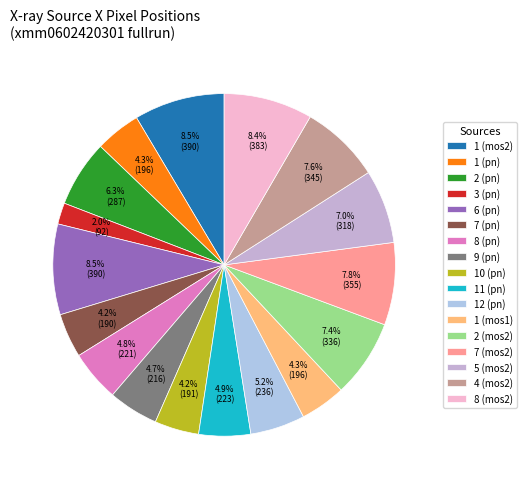

Rank the categories by value from lowest to highest.

3 (pn), 7 (pn), 10 (pn), 1 (pn), 1 (mos1), 9 (pn), 8 (pn), 11 (pn), 12 (pn), 2 (pn), 5 (mos2), 2 (mos2), 4 (mos2), 7 (mos2), 8 (mos2), 1 (mos2), 6 (pn)